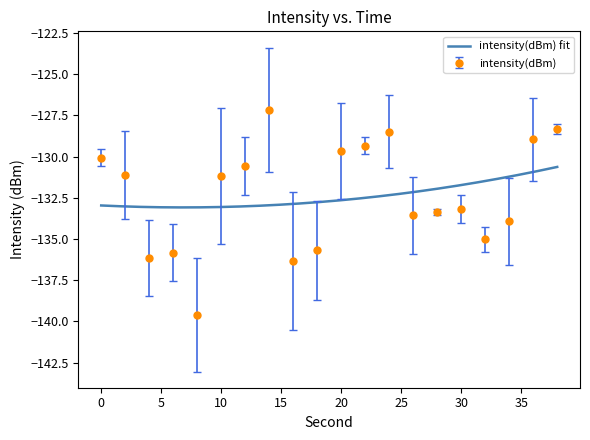

Does the chart display data point markers on the line(s)?

No